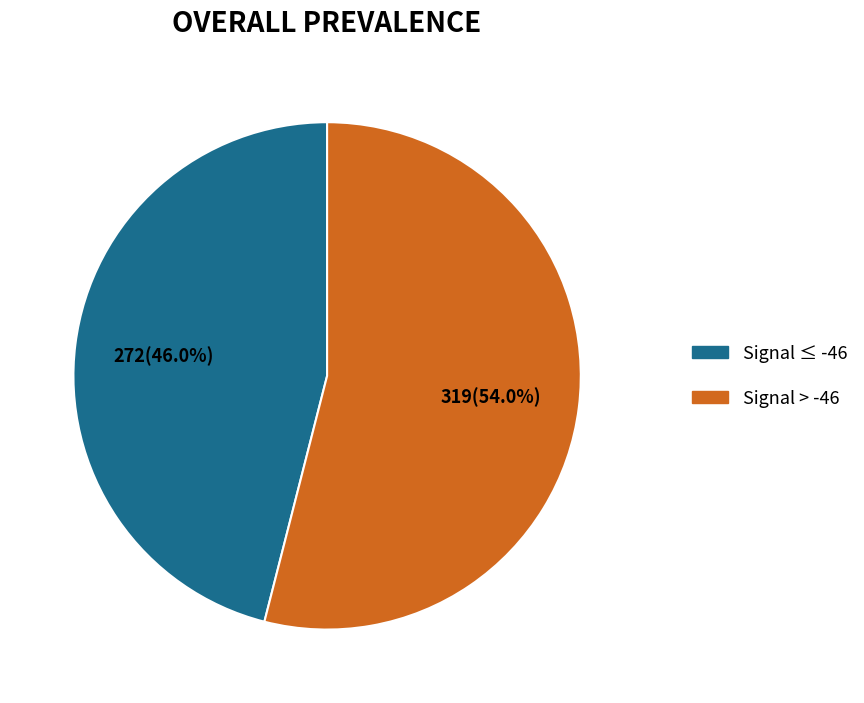

To the nearest percent, what is the average slice percentage?

50%